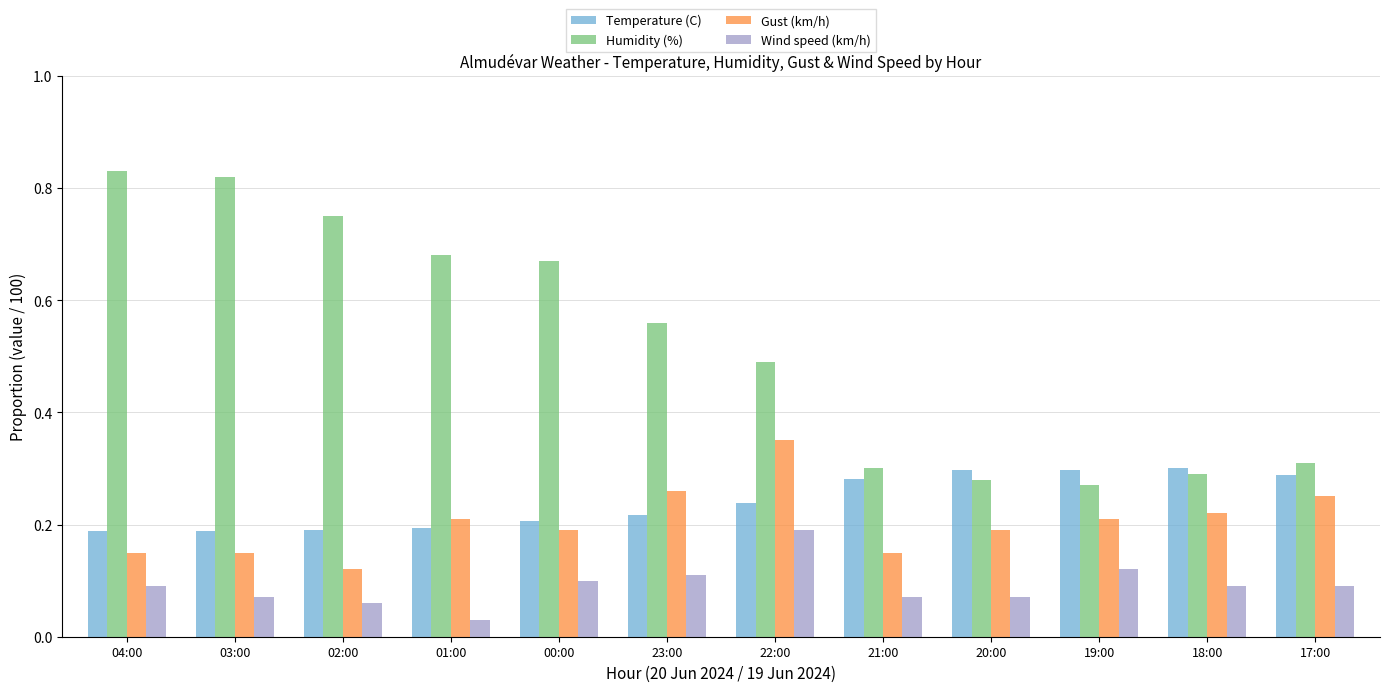

Which label corresponds to the smallest value in the chart?

01:00